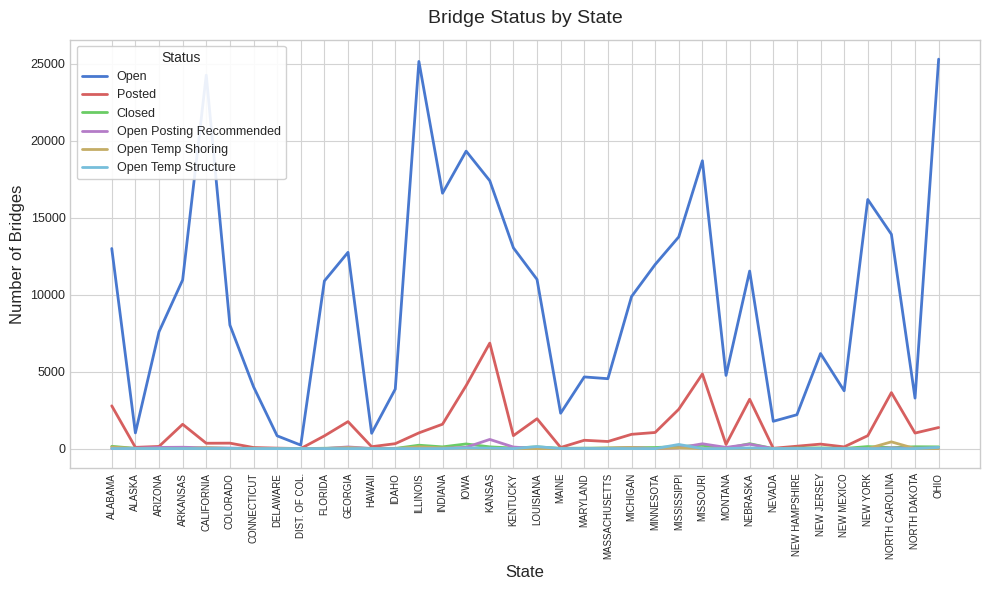

Is the value of Open Temp Shoring at ARIZONA greater than the value of Posted at NORTH CAROLINA?

No